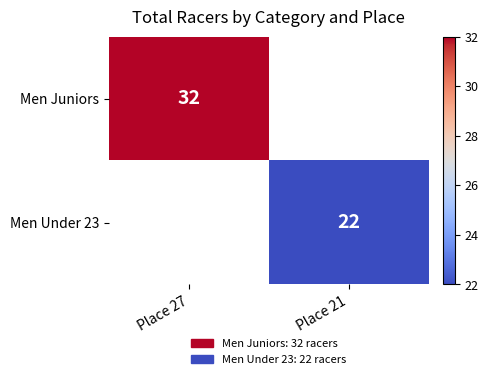

True or false: Men Under 23 has a value of 22 at Place 21.

True